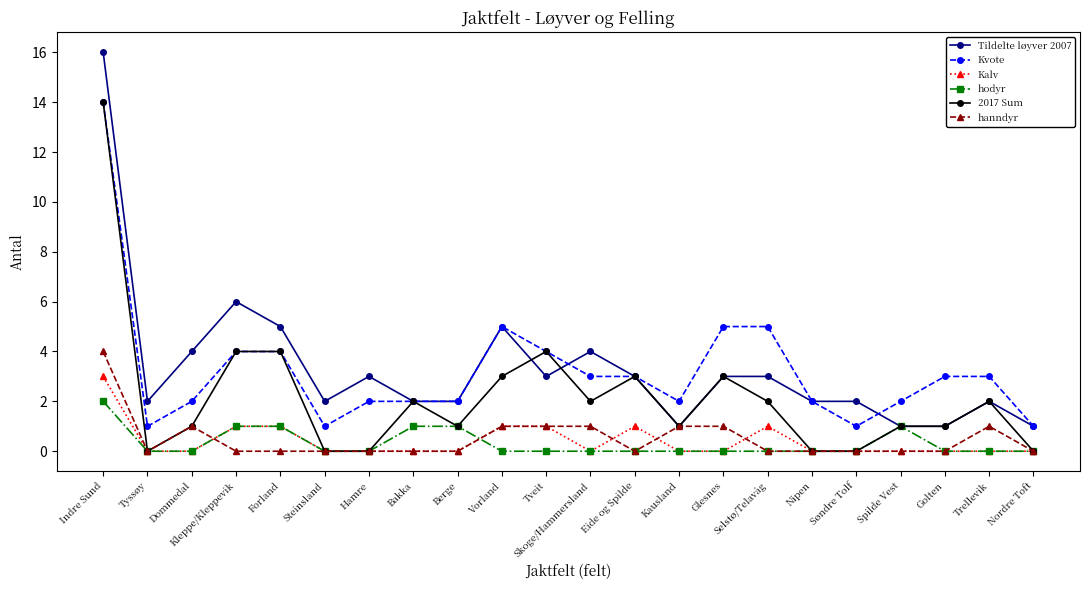

Read the hanndyr value at Tveit.

1